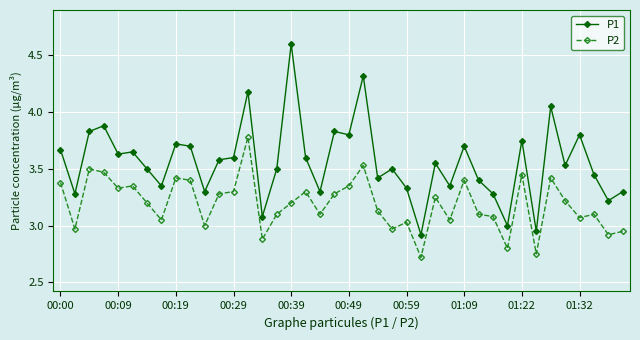

True or false: P2 and P1 cross at least once.

False